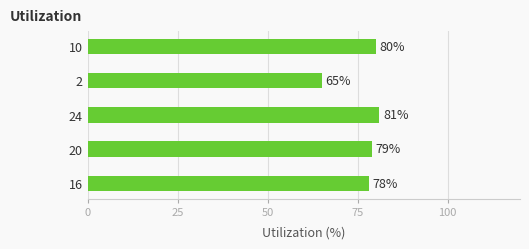

List the labels in order of value, smallest first.

2, 16, 20, 10, 24